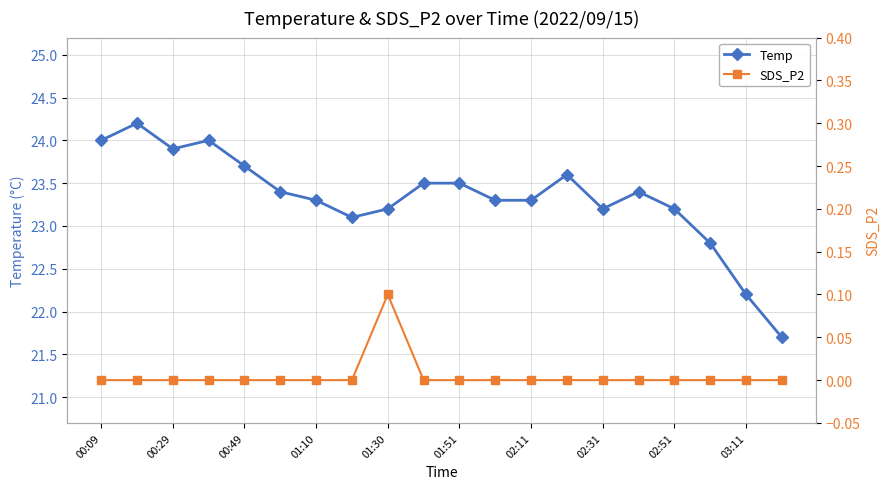

True or false: Temp has a value of 23.7 at 00:49.

True